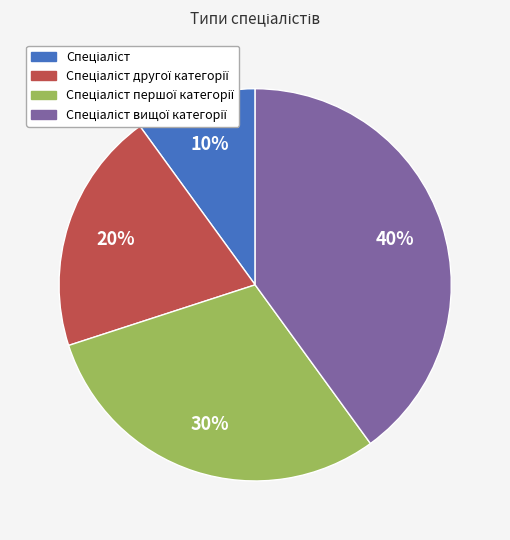

How many segments does this pie chart have?

4